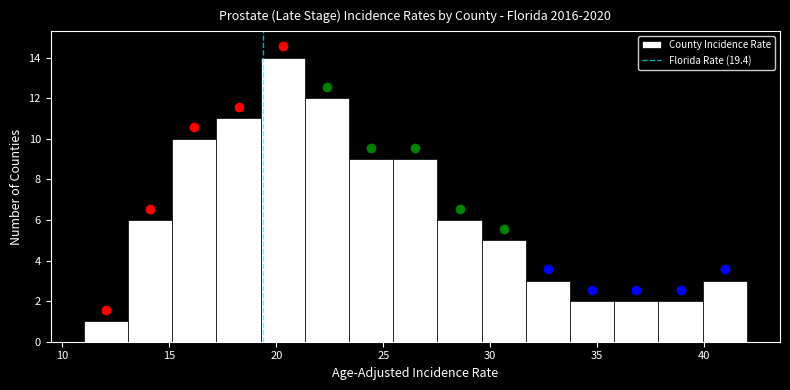

Which range on the x-axis has the tallest bar?

19.5 to 21.5